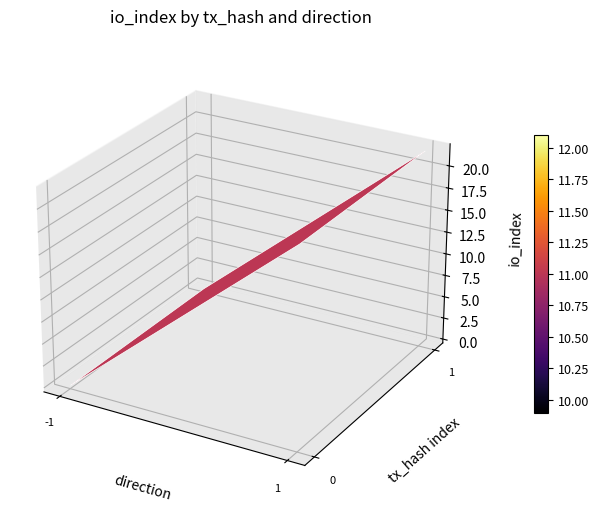

True or false: dcedd75135b204cd73e8c1f8a107311a802b46b has a value of 0 at direction.

False